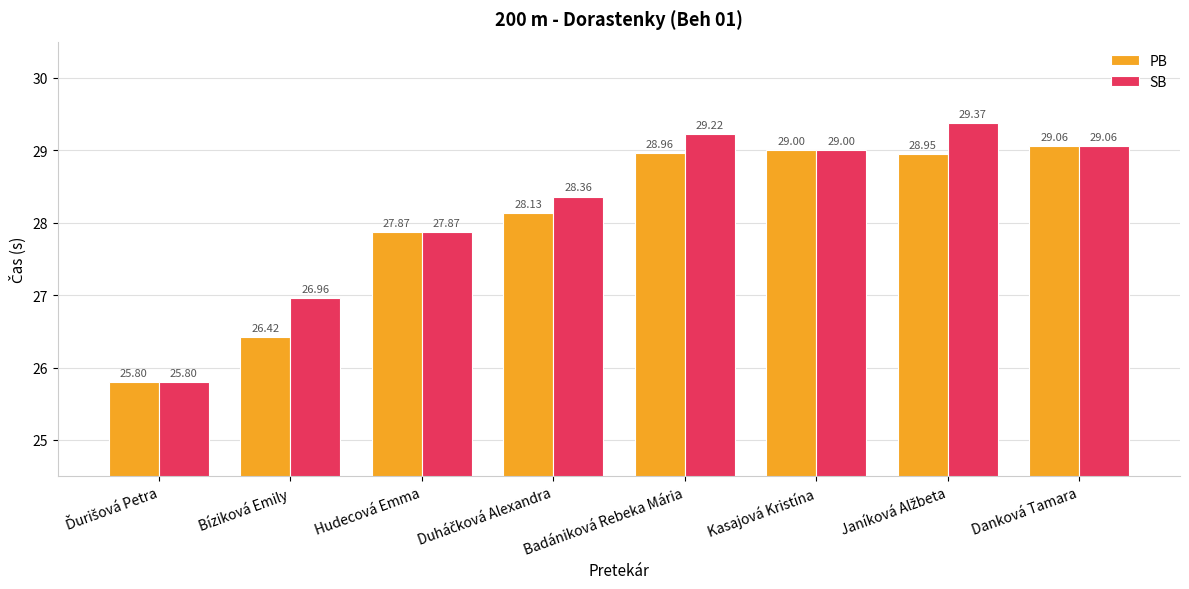

Which series has the widest spread of values?

SB